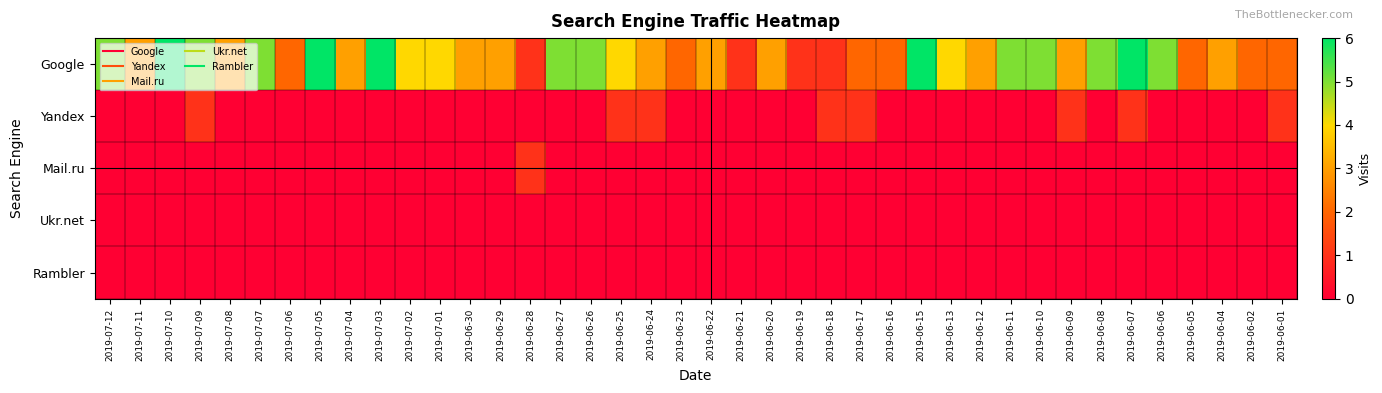

At which category is the sum across all series the highest?

2019-06-07